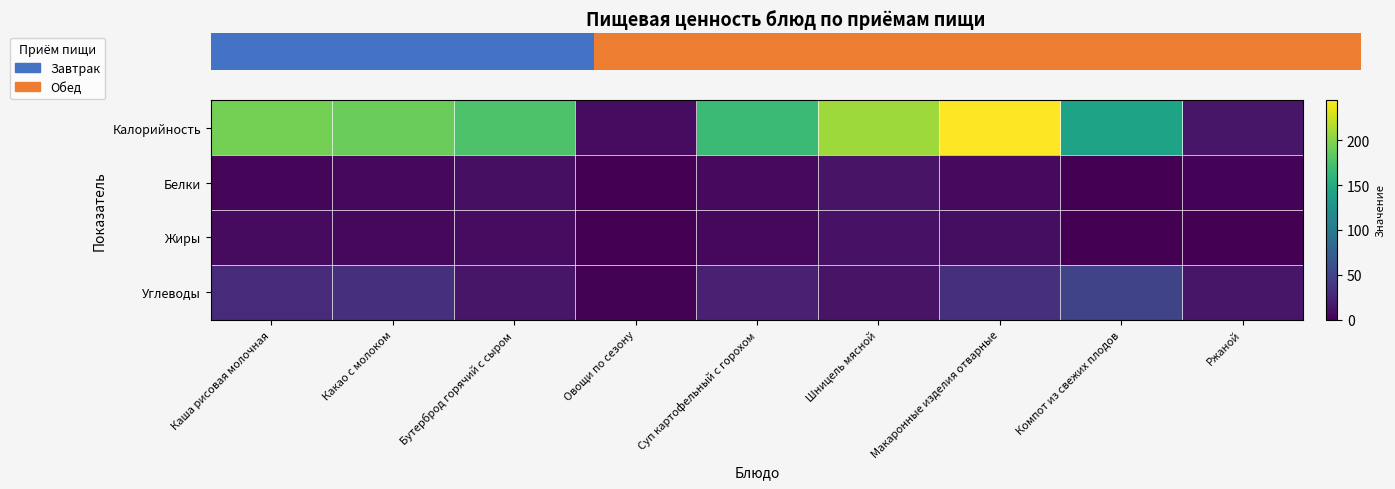

At how many categories does at least one series exceed 93?

7